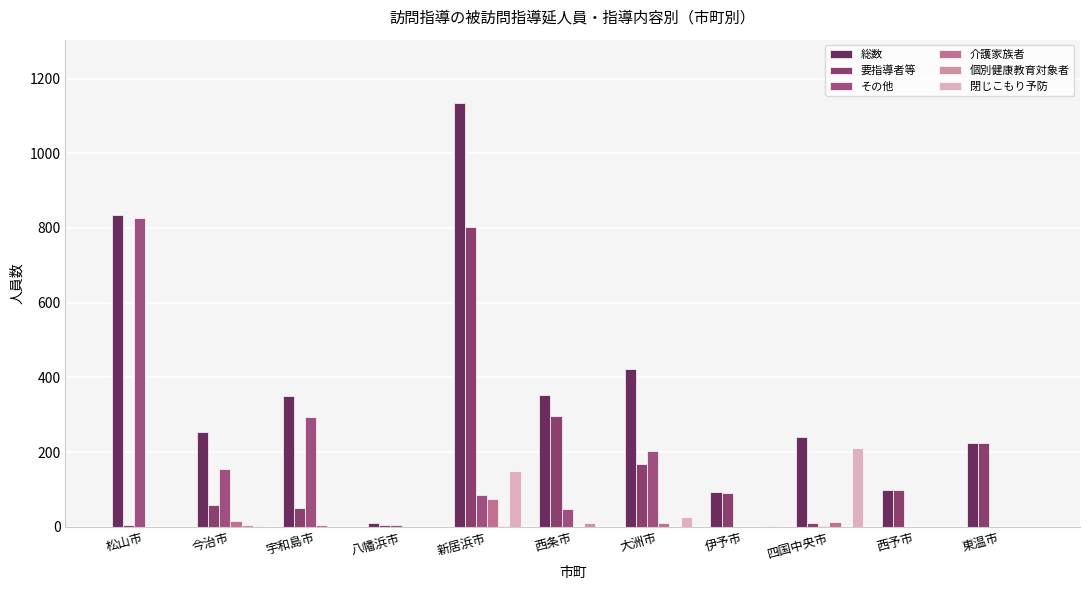

Which category has the lowest value across all series?

伊予市